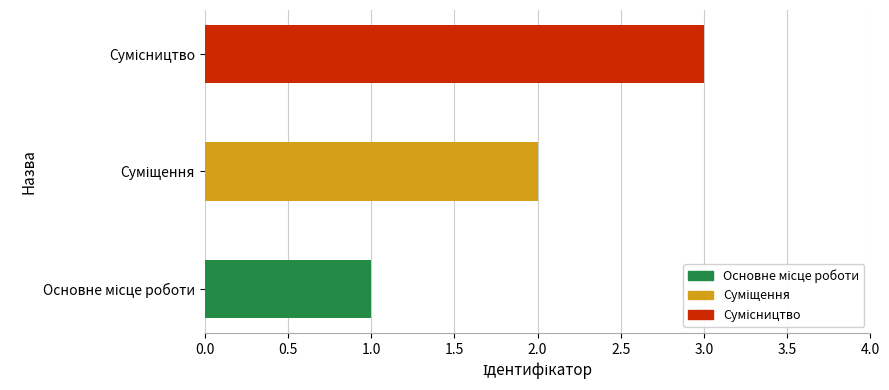

How many distinct data groups are displayed?

1